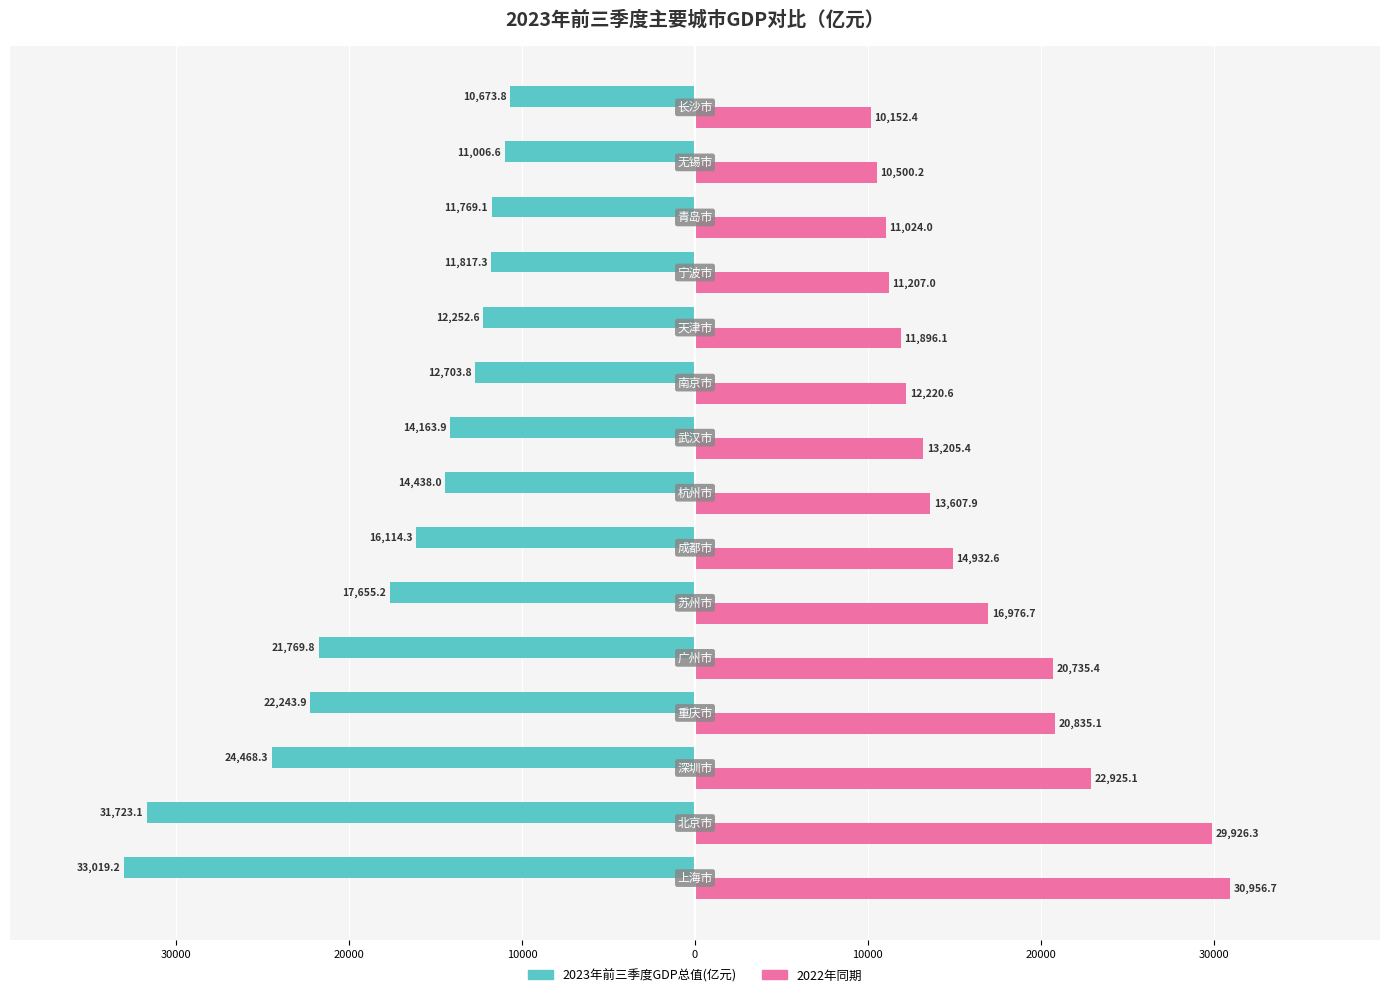

What are all the series names shown in the legend?

2023年前三季度GDP总值(亿元), 2022年同期